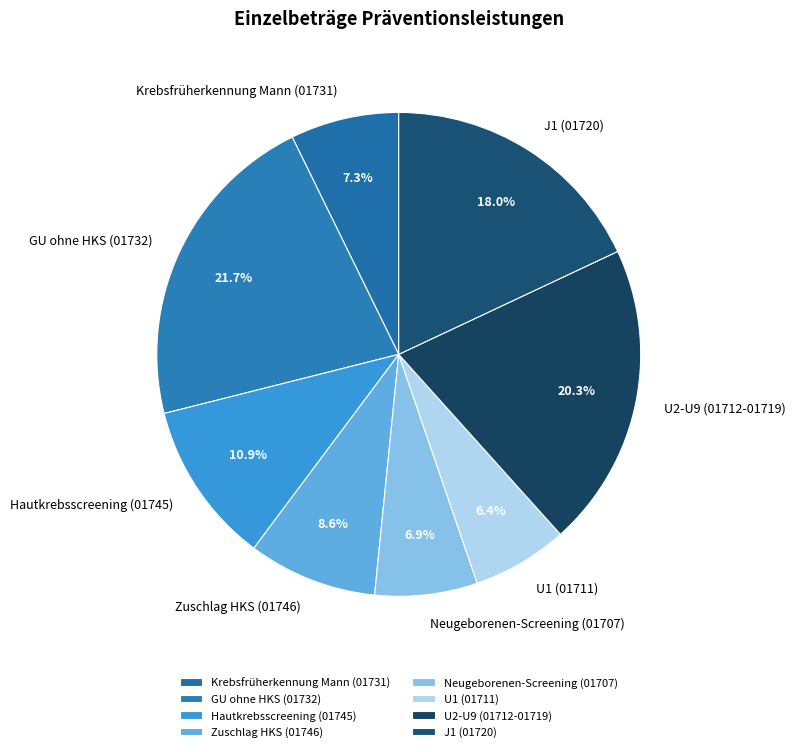

What is the largest slice in the pie chart?

GU ohne HKS (01732)